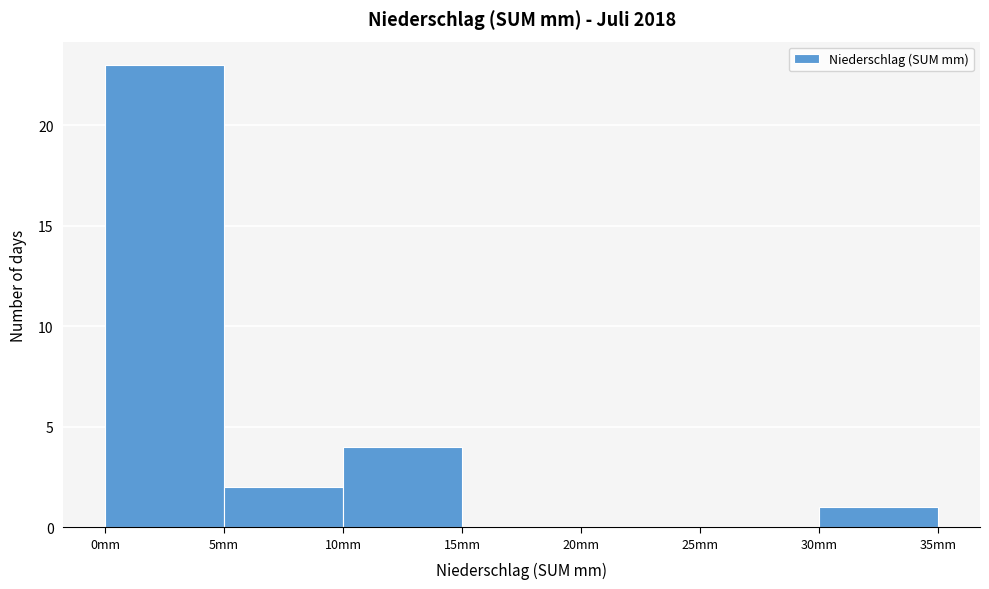

How tall is the bar that spans 5 to 10 on the x-axis? The values are not printed on the chart, so give them approximately, as read against the axis.

2